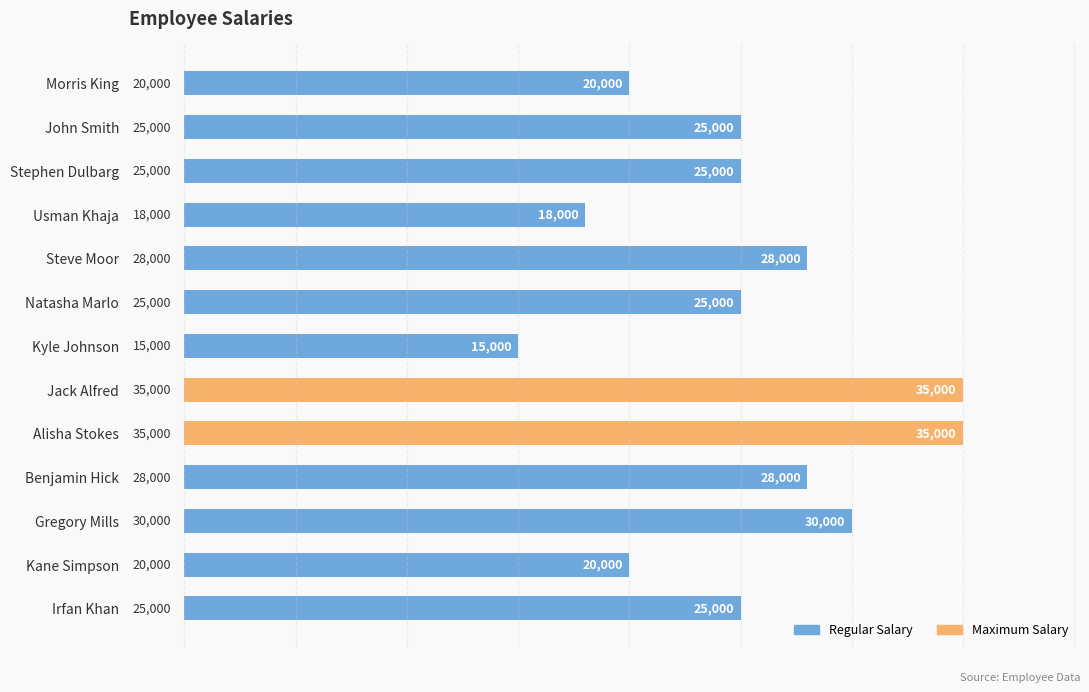

What is the average value?

25308